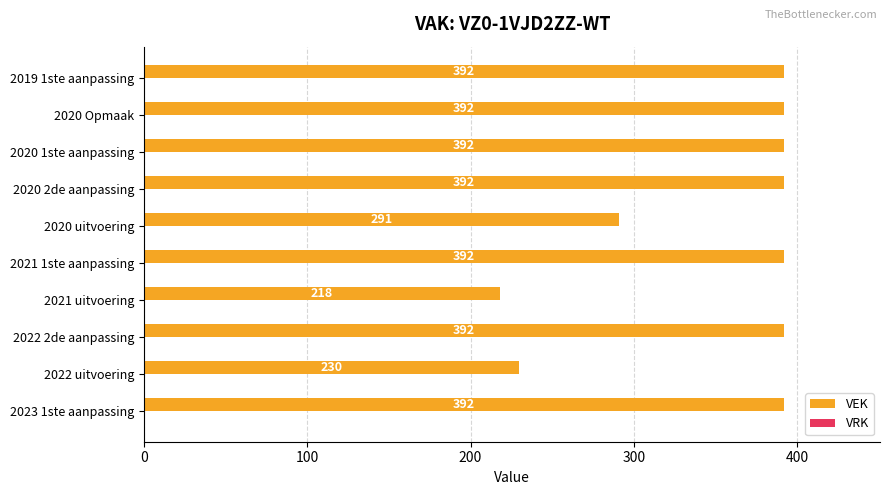

Reading bottom to top, transcribe all the data shown in this chart.

2023 1ste aanpassing=392	2022 uitvoering=230	2022 2de aanpassing=392	2021 uitvoering=218	2021 1ste aanpassing=392	2020 uitvoering=291	2020 2de aanpassing=392	2020 1ste aanpassing=392	2020 Opmaak=392	2019 1ste aanpassing=392